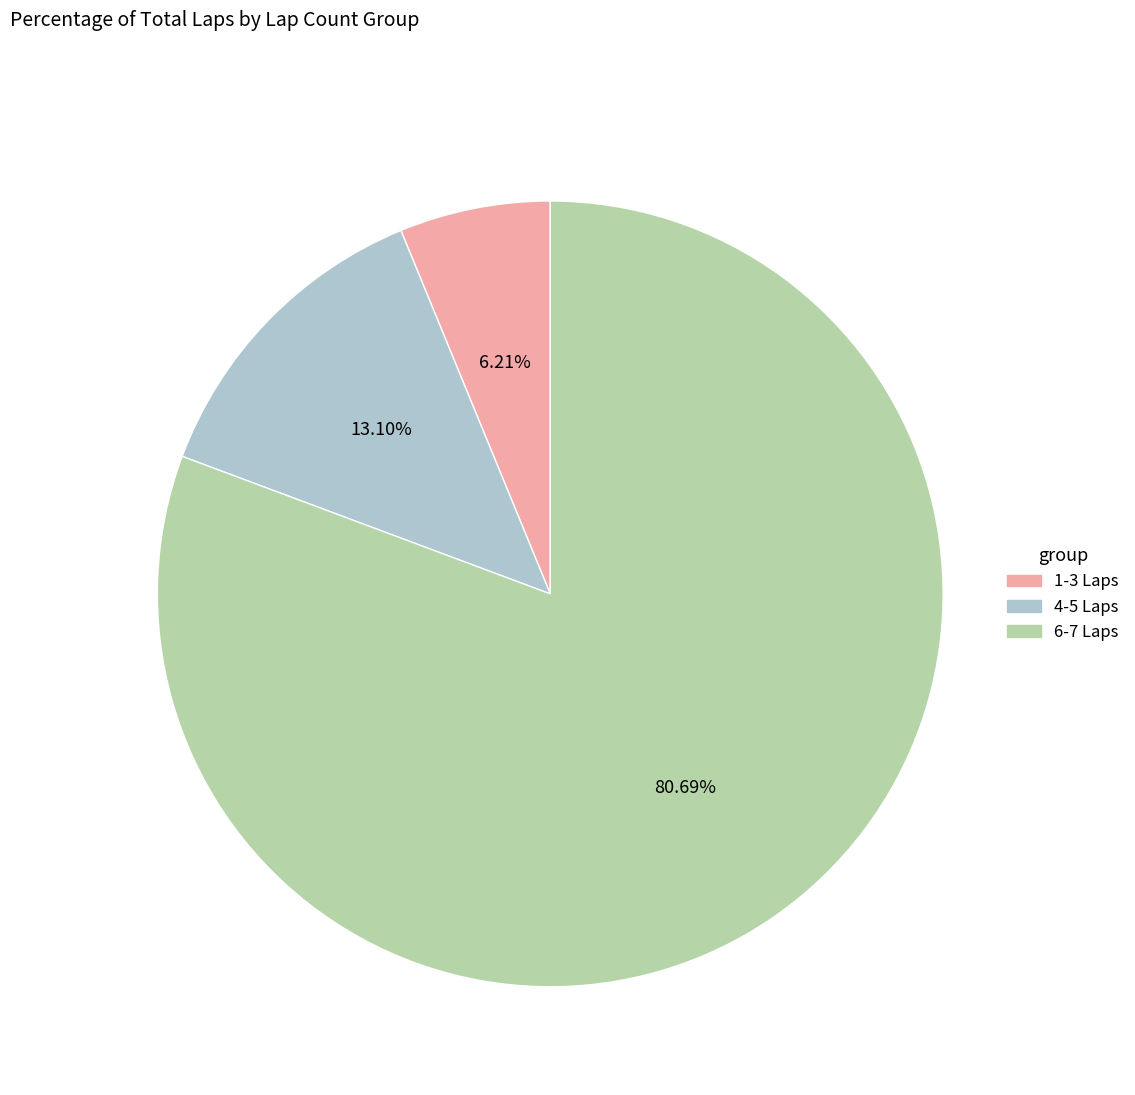

Is there any slice that represents more than half of the pie?

Yes